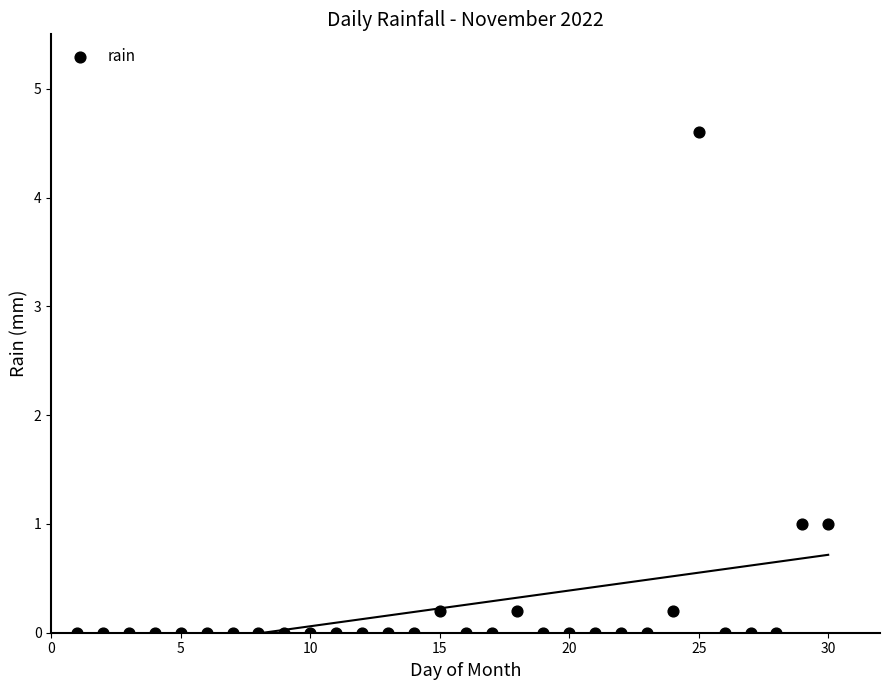

What is the range of Y values (max minus min)?

4.6